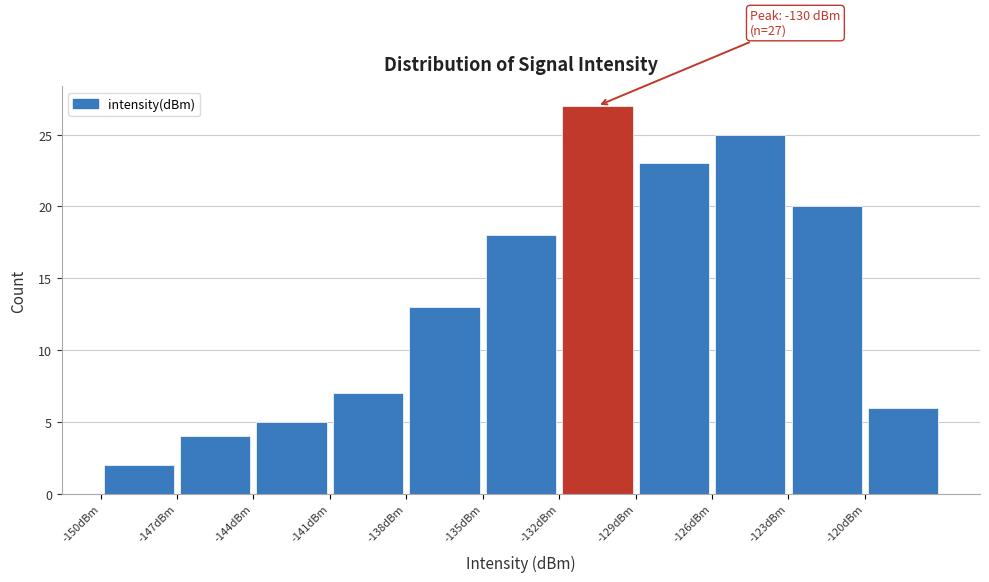

Which range on the x-axis has the tallest bar?

-132 to -129